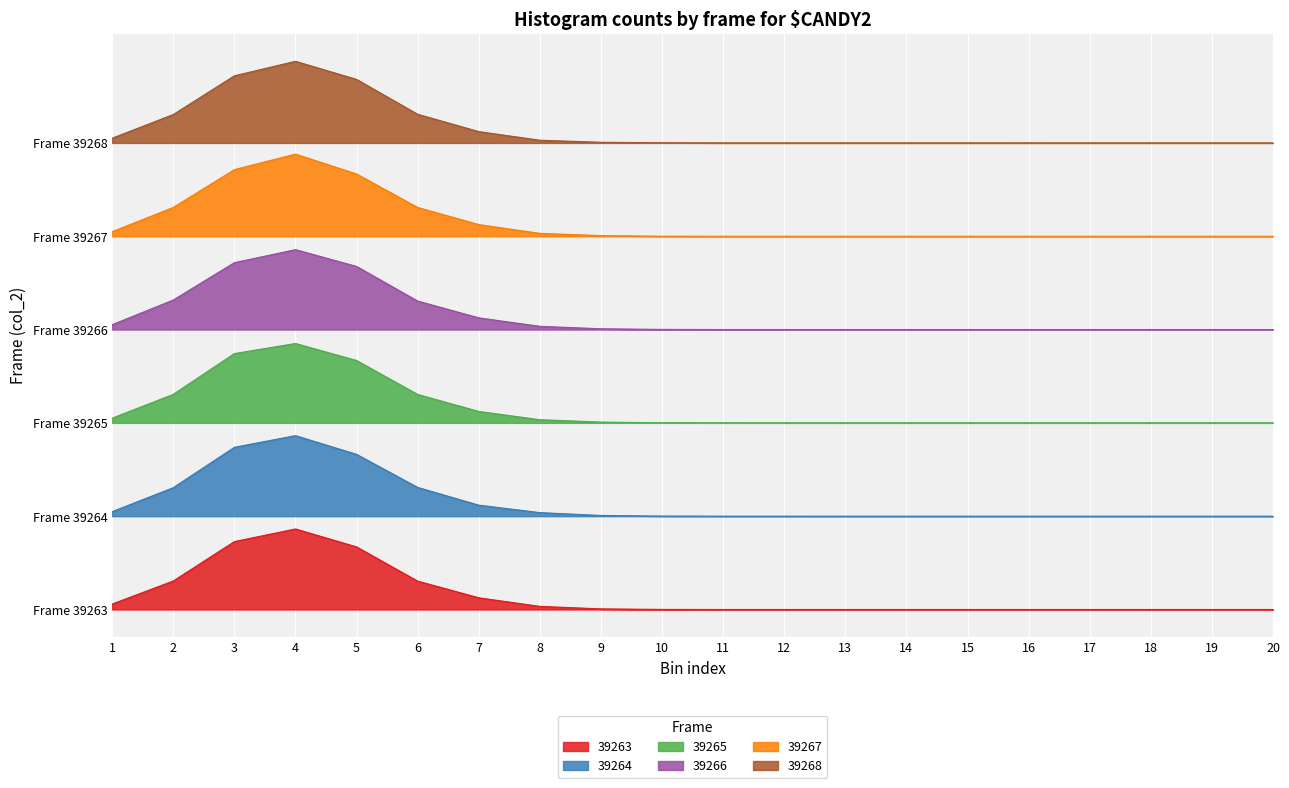

How many lines are shown in the chart?

6